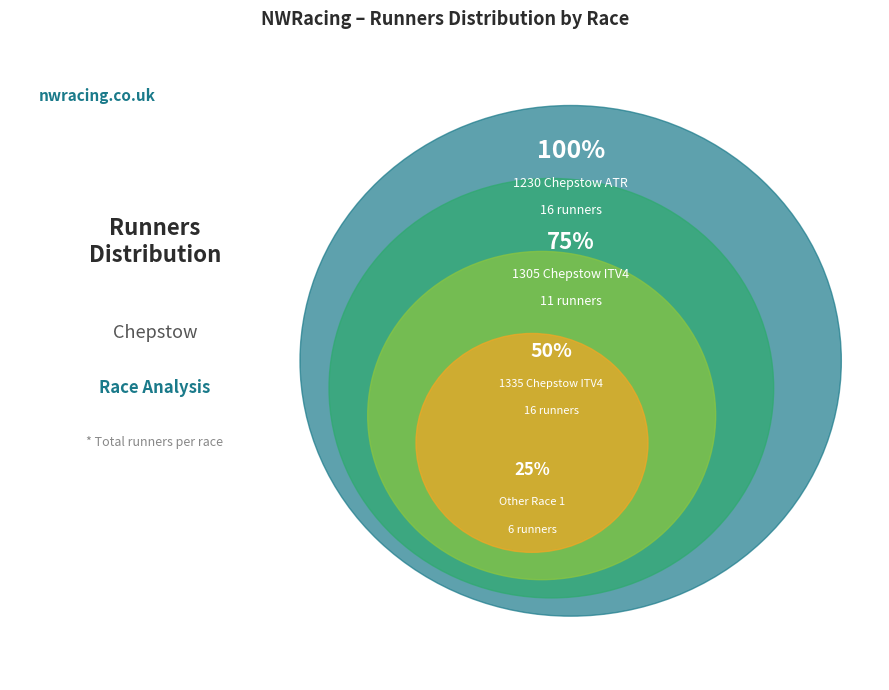

Between 1335 Chepstow ITV4 and Other Race 1, which is larger?

1335 Chepstow ITV4